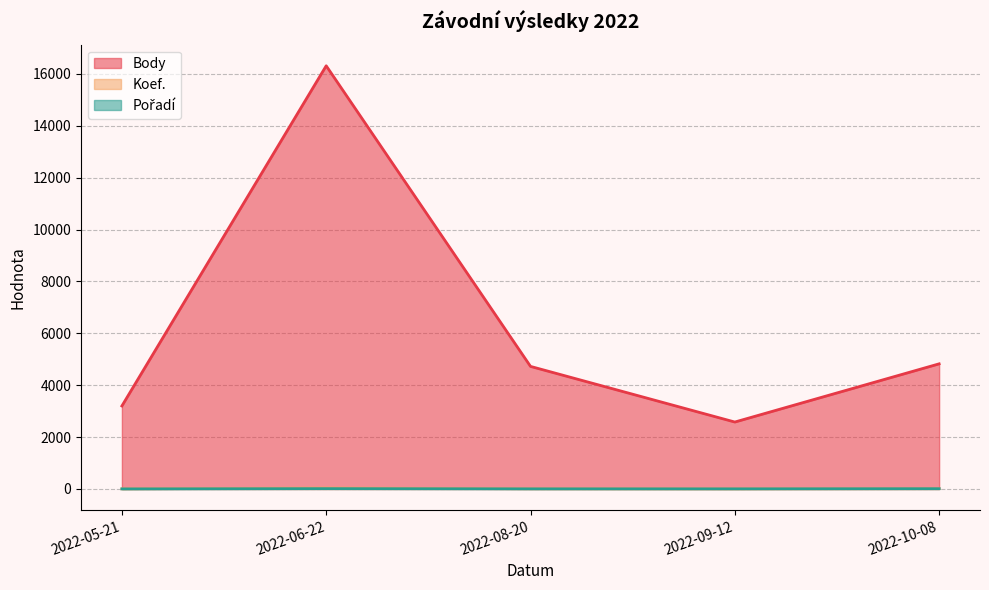

Where is the first local minimum for Body?

2022-09-12